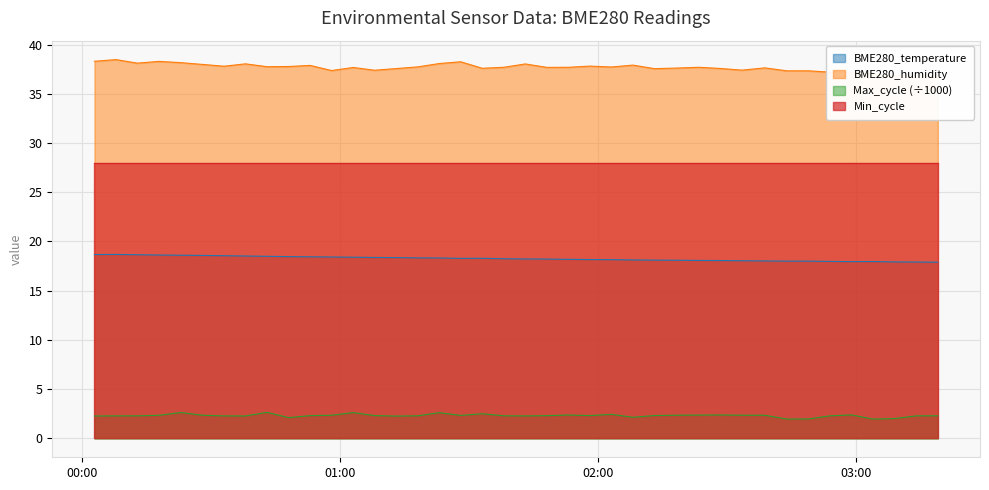

Does the chart display data point markers on the line(s)?

No